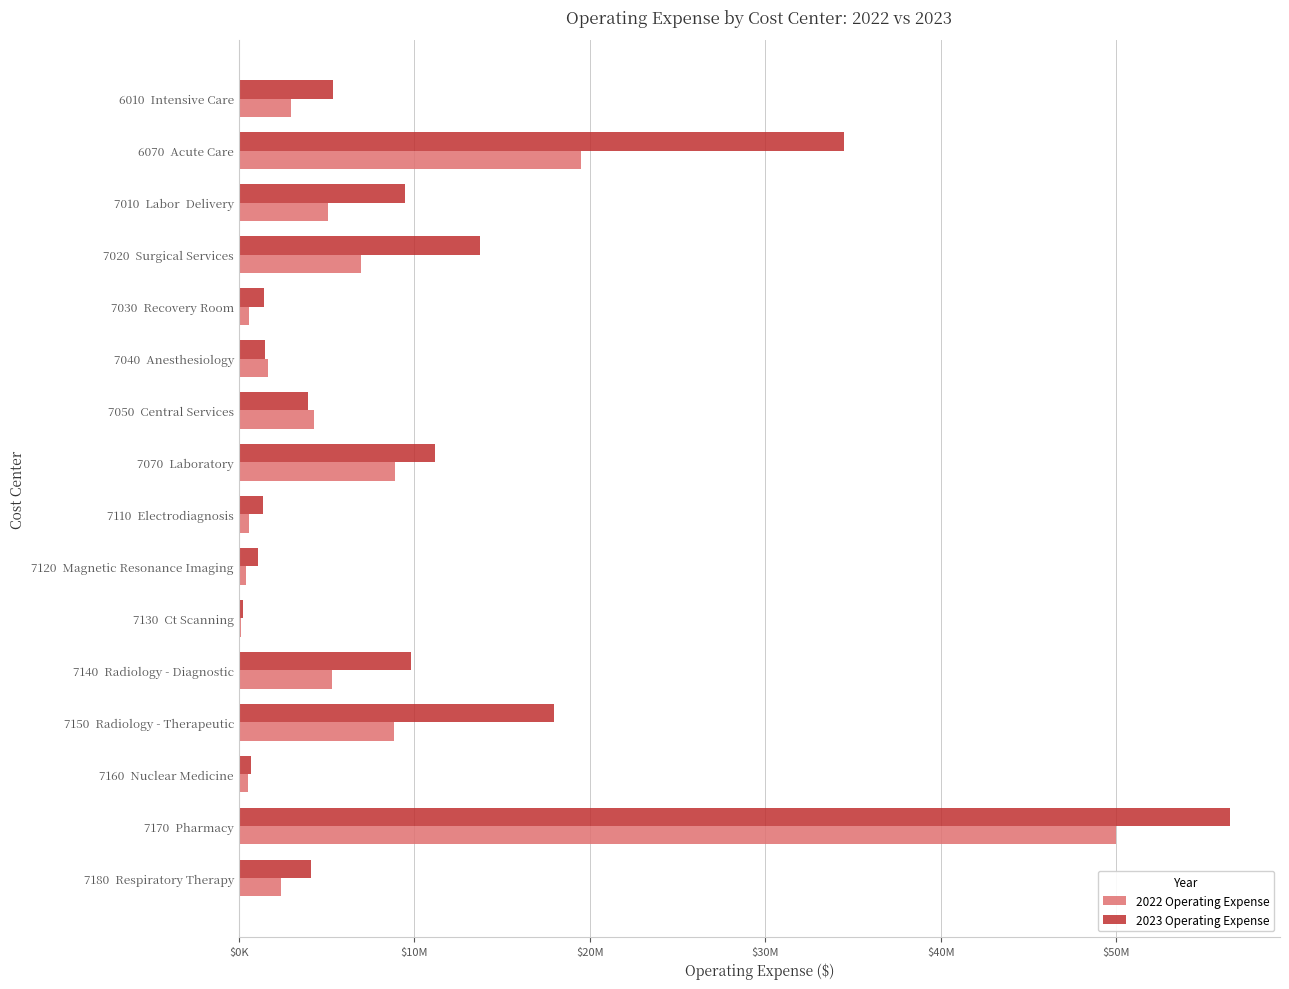

What are all the series names shown in the legend?

2022 Operating Expense, 2023 Operating Expense